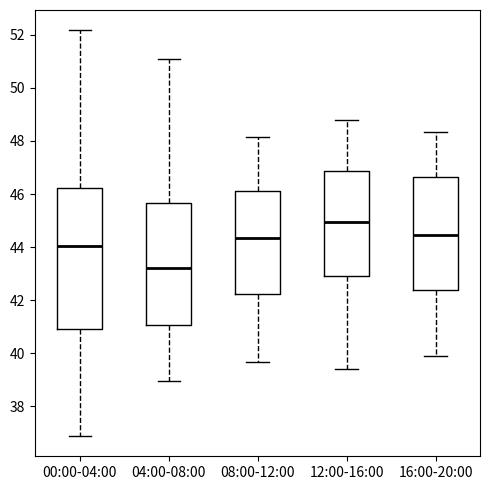

Reading left to right, read every box against the y-axis: the position of its median line, the range the box covers, and the ends of its whiskers. The values are not printed on the chart, so give them approximately, as read against the axis.

00:00-04:00: median 44.0, box 41.0 to 46.2, whiskers 36.8 to 52.2
04:00-08:00: median 43.2, box 41.0 to 45.6, whiskers 39.0 to 51.2
08:00-12:00: median 44.4, box 42.2 to 46.2, whiskers 39.6 to 48.2
12:00-16:00: median 45.0, box 43.0 to 46.8, whiskers 39.4 to 48.8
16:00-20:00: median 44.4, box 42.4 to 46.6, whiskers 40.0 to 48.4